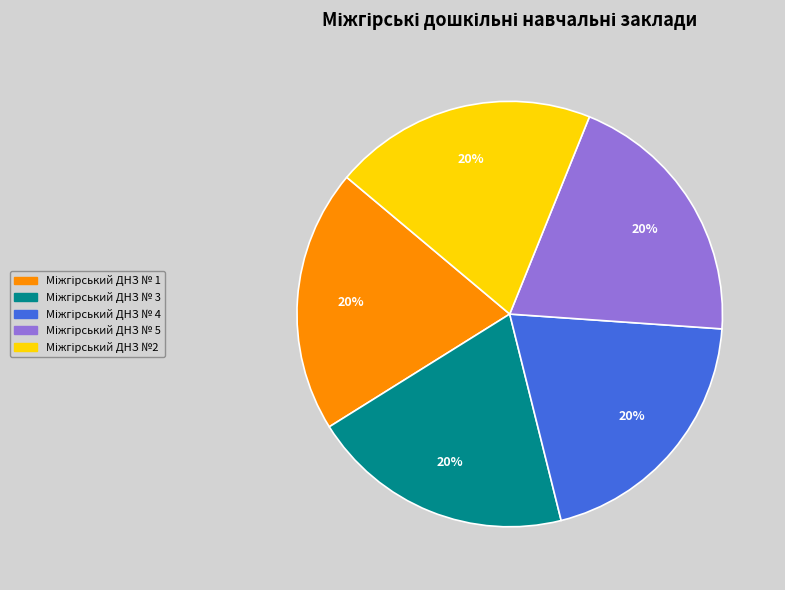

To the nearest percent, what is the average slice percentage?

20%